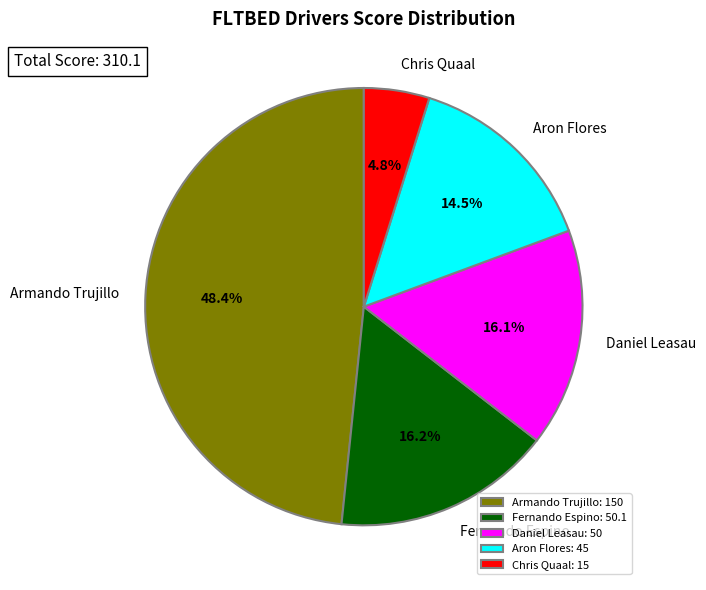

To the nearest percent, what portion does Fernando Espino represent?

16%